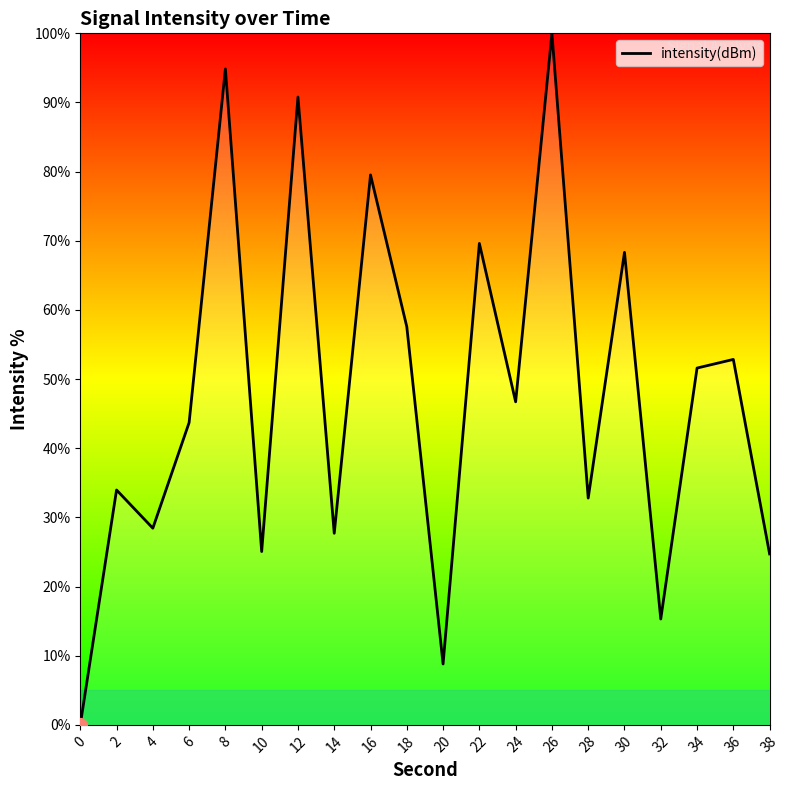

What is the change in value from 0 to 4?

+28.4